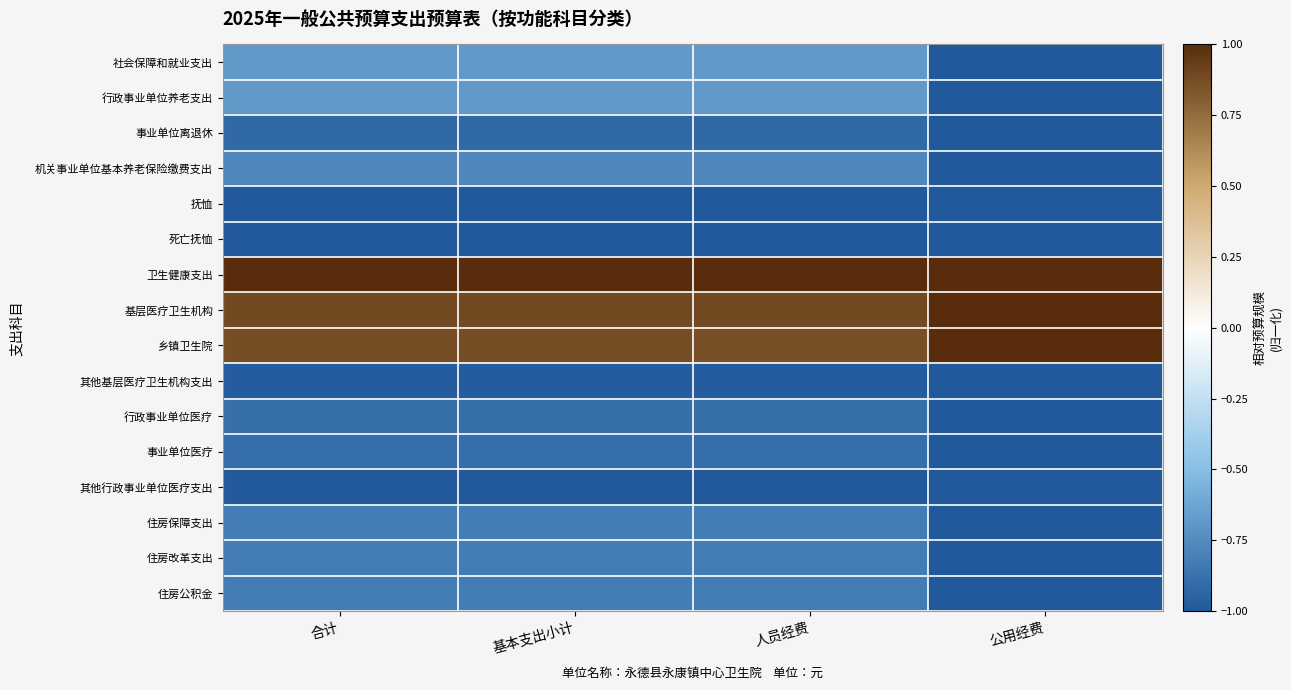

Rank the series by their maximum value, from lowest to highest.

抚恤, 死亡抚恤, 其他行政事业单位医疗支出, 其他基层医疗卫生机构支出, 事业单位离退休, 事业单位医疗, 行政事业单位医疗, 住房保障支出, 住房改革支出, 住房公积金, 机关事业单位基本养老保险缴费支出, 行政事业单位养老支出, 社会保障和就业支出, 卫生健康支出, 基层医疗卫生机构, 乡镇卫生院